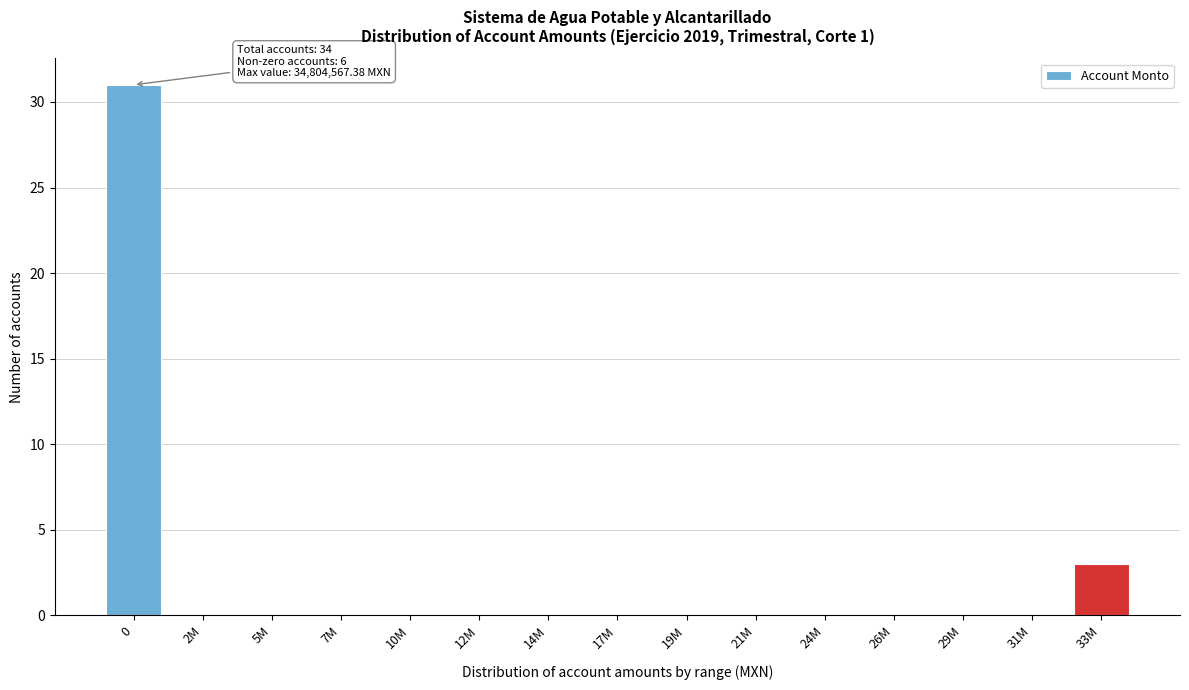

Reading right to left, extract all data points from this chart.

33M=3	31M=0	29M=0	26M=0	24M=0	21M=0	19M=0	17M=0	14M=0	12M=0	10M=0	7M=0	5M=0	2M=0	0=31